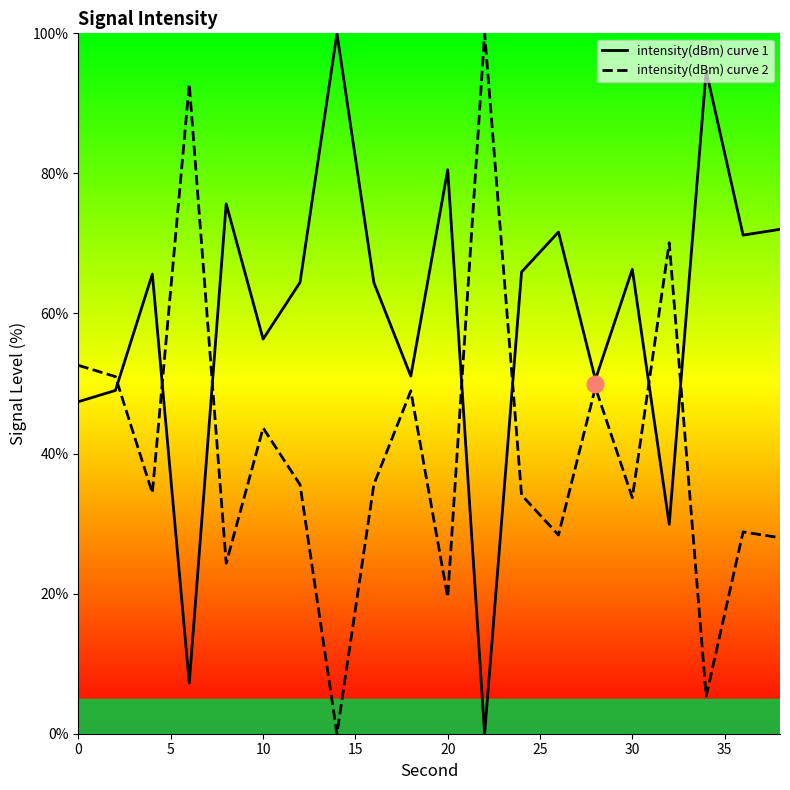

True or false: intensity(dBm) curve 1 has more than 1 interior local peaks.

True